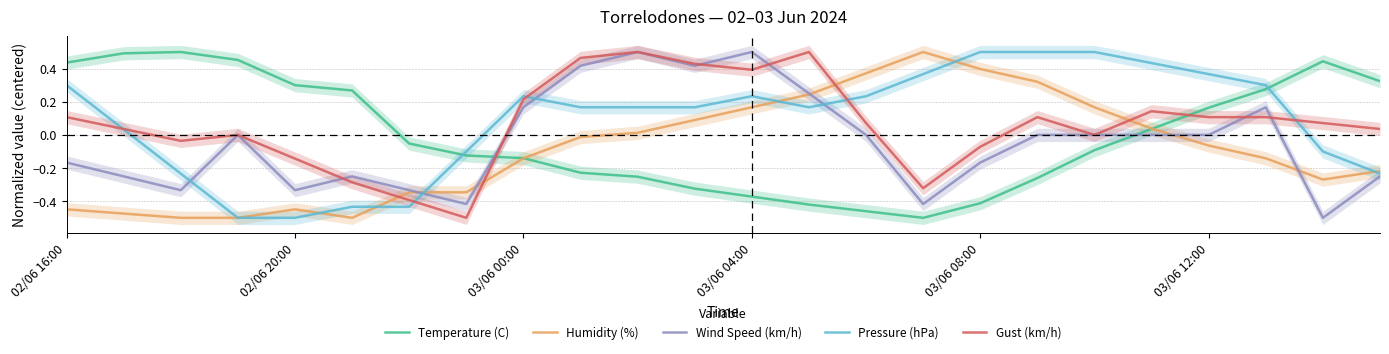

After their last crossing, which series has the higher values: Temperature (C) or Gust (km/h)?

Temperature (C)